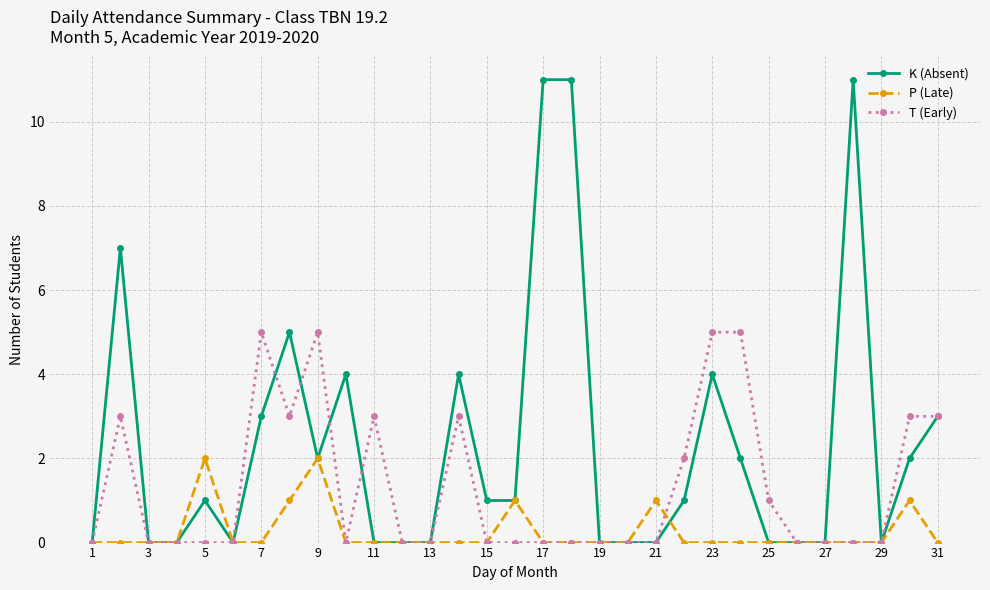

Reading right to left, what are all the values shown in this chart?

K (Absent): 3	2	0	11	0	0	0	2	4	1	0	0	0	11	11	1	1	4	0	0	0	4	2	5	3	0	1	0	0	7	0
P (Late): 0	1	0	0	0	0	0	0	0	0	1	0	0	0	0	1	0	0	0	0	0	0	2	1	0	0	2	0	0	0	0
T (Early): 3	3	0	0	0	0	1	5	5	2	0	0	0	0	0	0	0	3	0	0	3	0	5	3	5	0	0	0	0	3	0